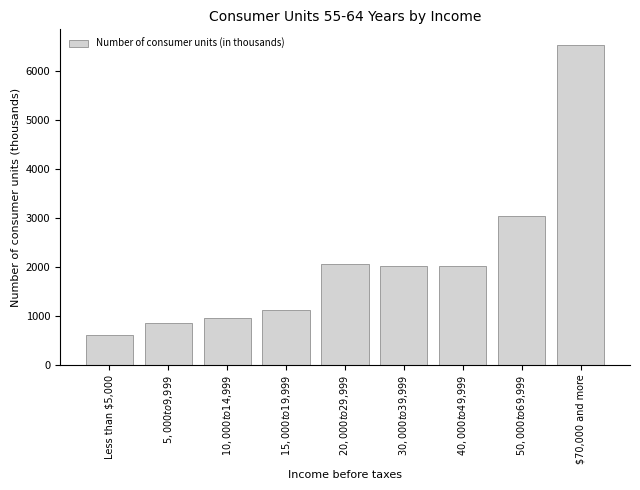

Read the value at $70,000 and more, to the nearest 10.

6520